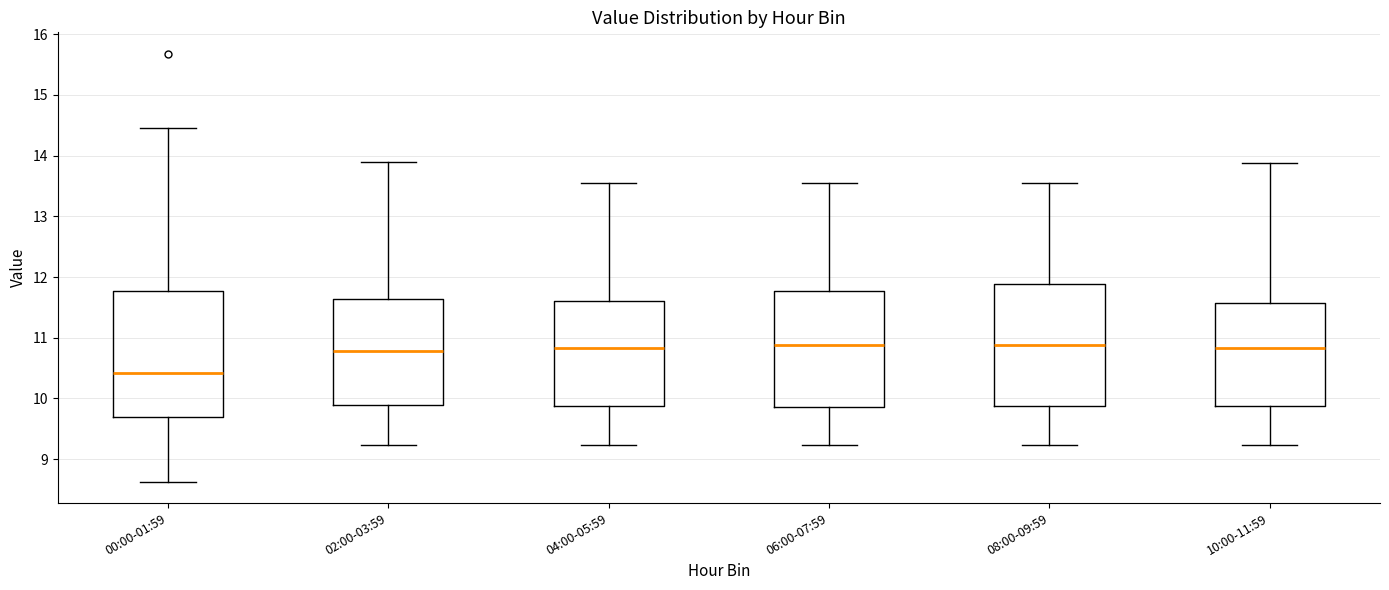

Reading left to right, transcribe this box plot: for each box, give where its median line is, the range the box spans, and where its two whiskers end, as read against the y-axis. The values are not printed on the chart, so give them approximately, as read against the axis.

00:00-01:59: median 10.4, box 9.7 to 11.8, whiskers 8.6 to 14.5
02:00-03:59: median 10.8, box 9.9 to 11.6, whiskers 9.2 to 13.9
04:00-05:59: median 10.8, box 9.9 to 11.6, whiskers 9.2 to 13.6
06:00-07:59: median 10.9, box 9.9 to 11.8, whiskers 9.2 to 13.6
08:00-09:59: median 10.9, box 9.9 to 11.9, whiskers 9.2 to 13.6
10:00-11:59: median 10.8, box 9.9 to 11.6, whiskers 9.2 to 13.9